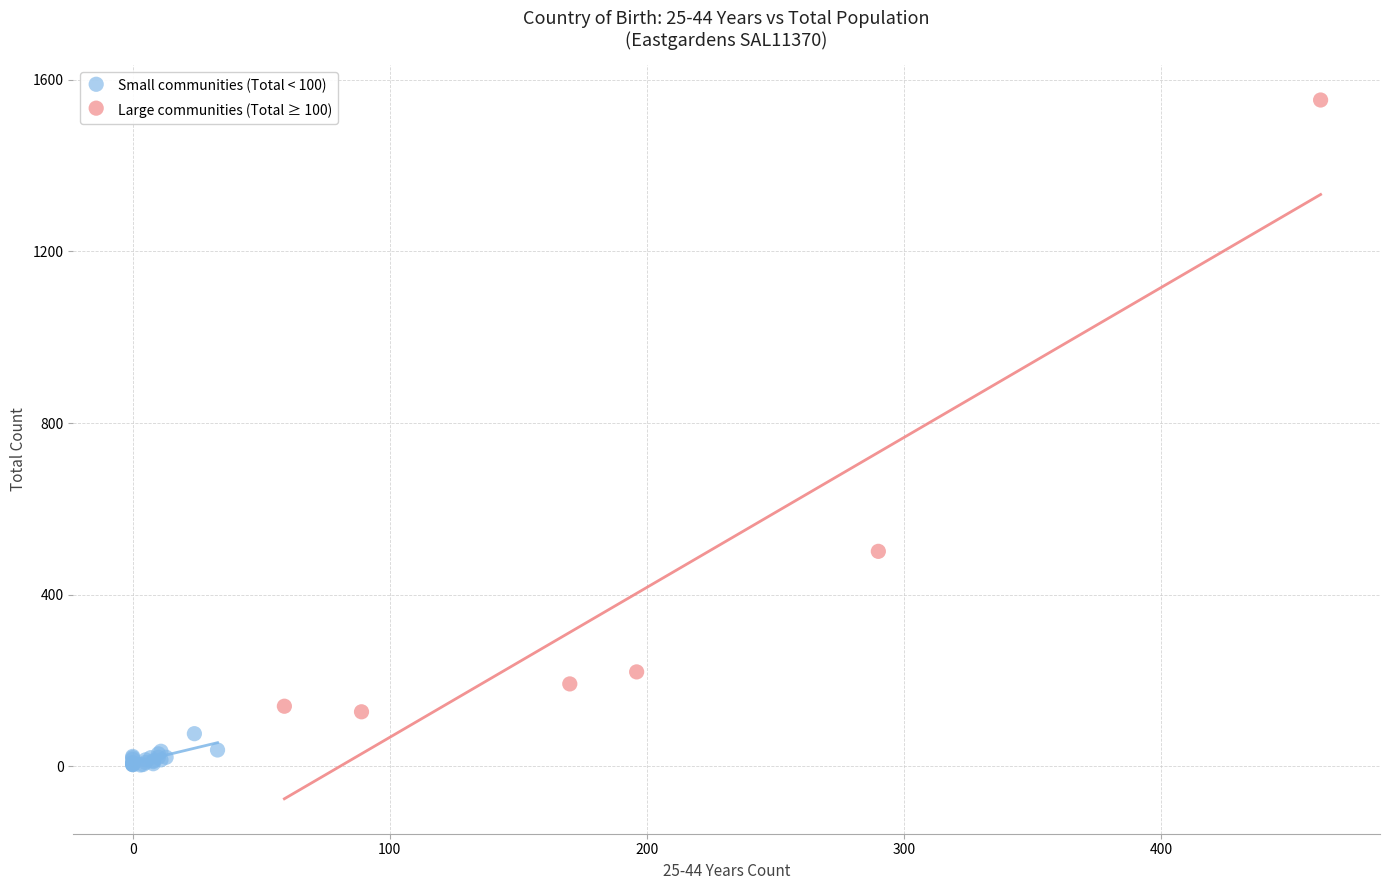

Which series contains the highest Y value?

Large communities (Total ≥ 100)